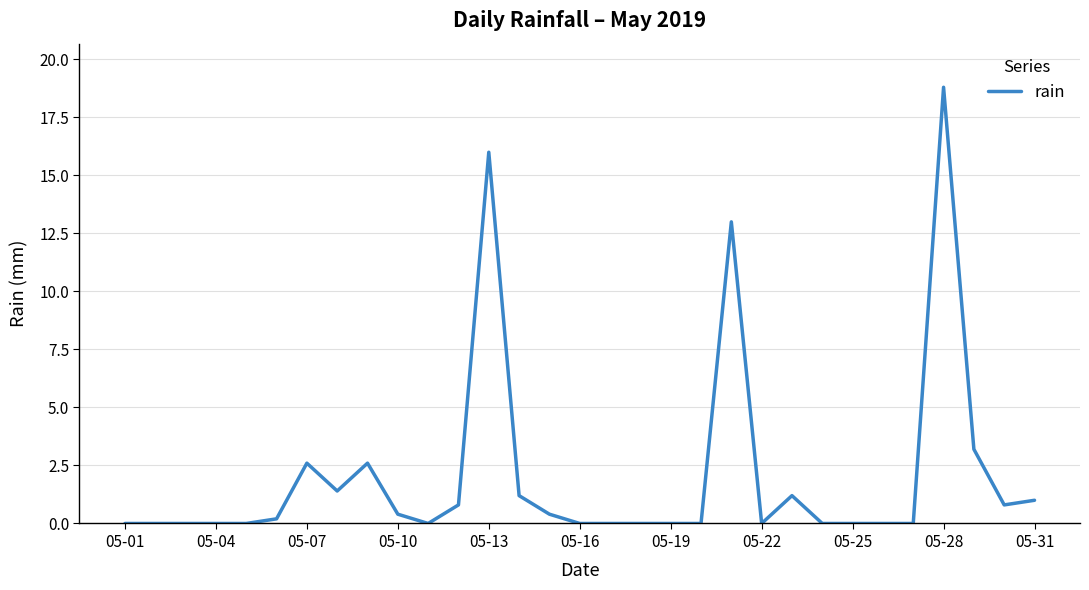

Is this an area chart (filled region under the line)?

No